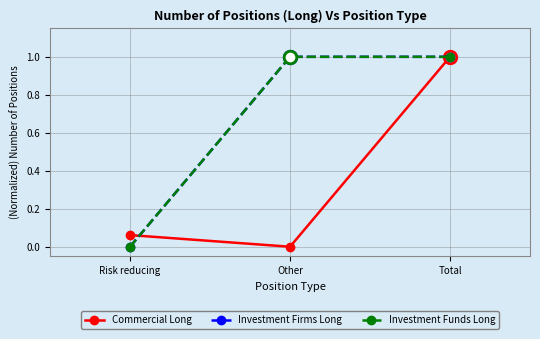

Is this an area chart (filled region under the line)?

No